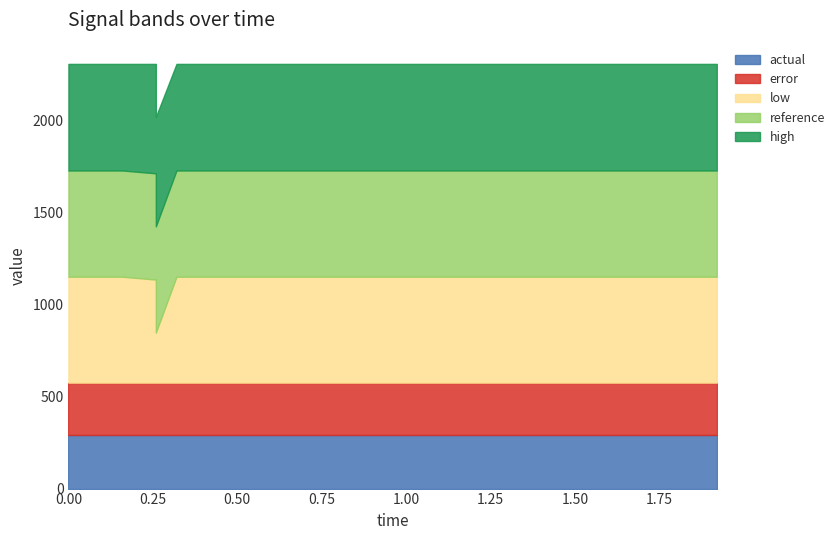

What is the maximum value for low?

575.6